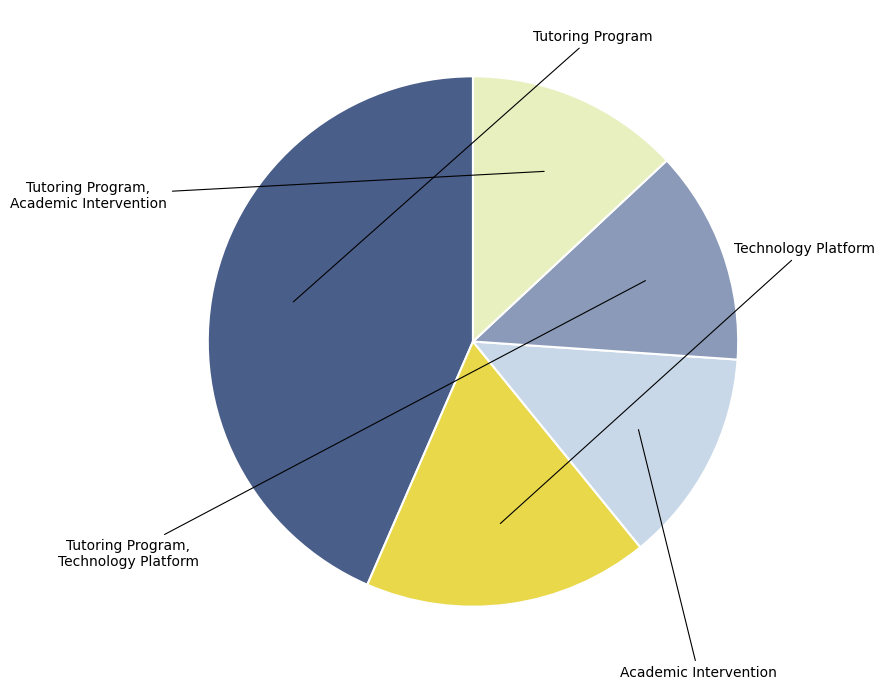

Count the number of slices in the pie.

5